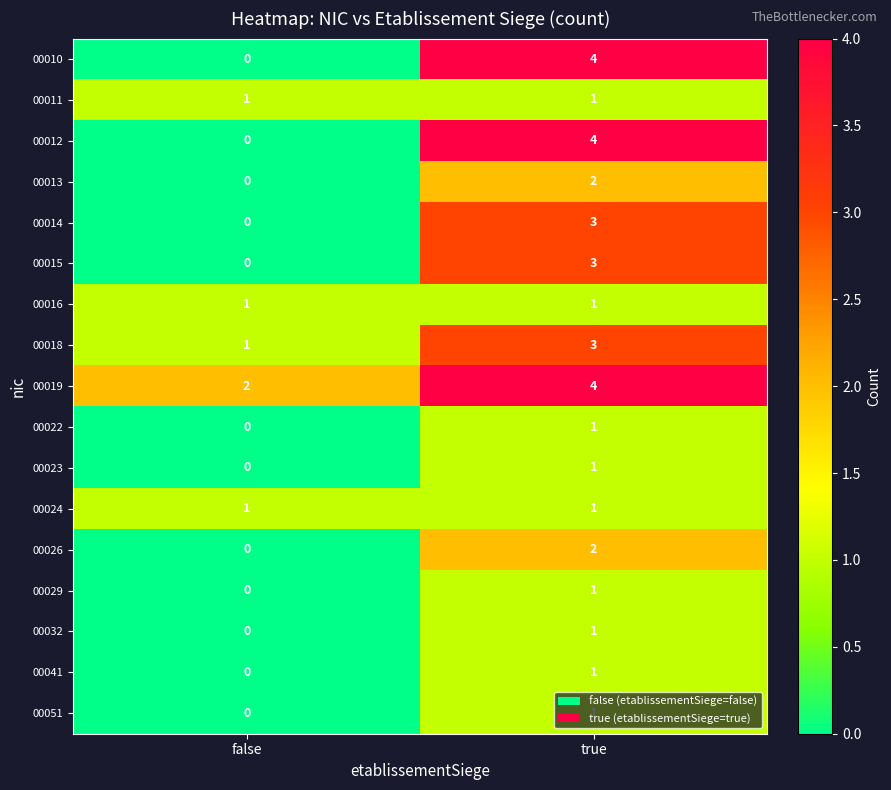

What is the difference between the maximum and minimum values in the 00014 series?

3